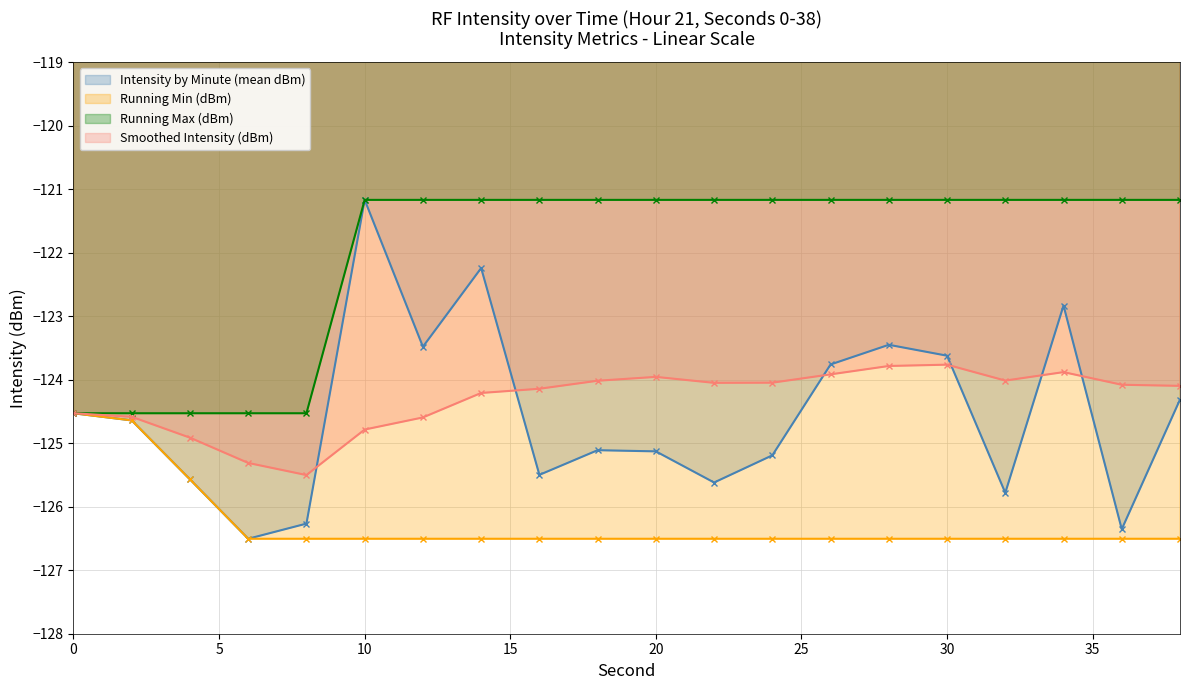

What is the maximum value for Intensity by Minute (mean dBm)?

-121.2